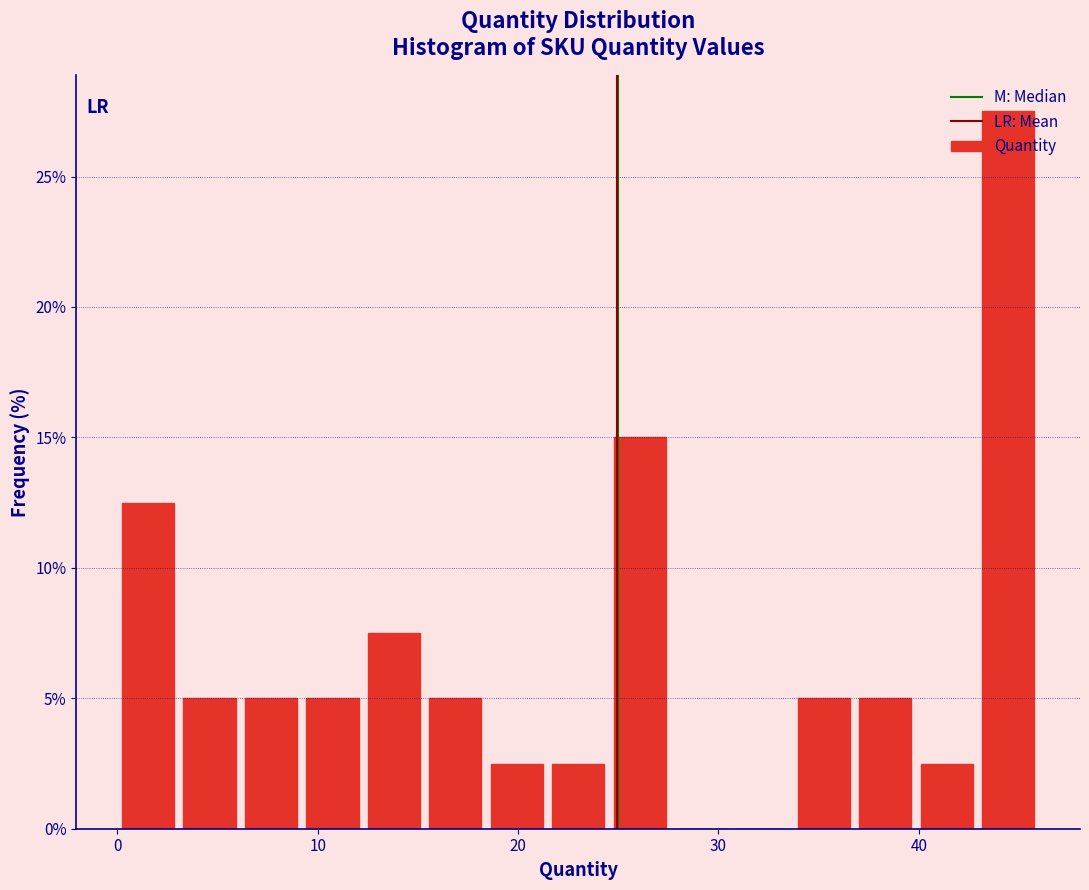

Read against the x-axis, roughly where is the centre of the tallest bar?

44